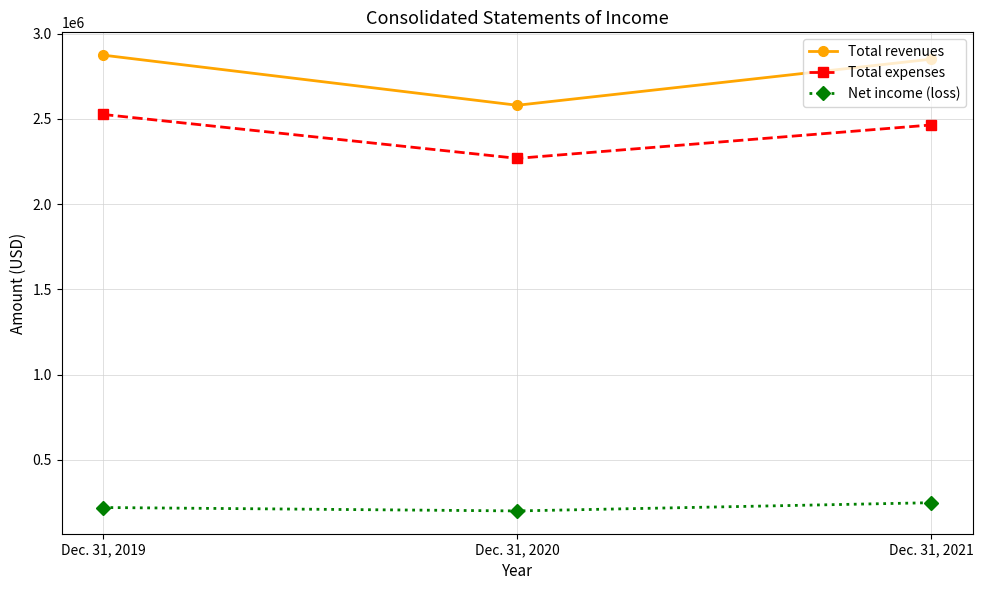

What is the spread (max minus min) of values at Dec. 31, 2021?

2602323